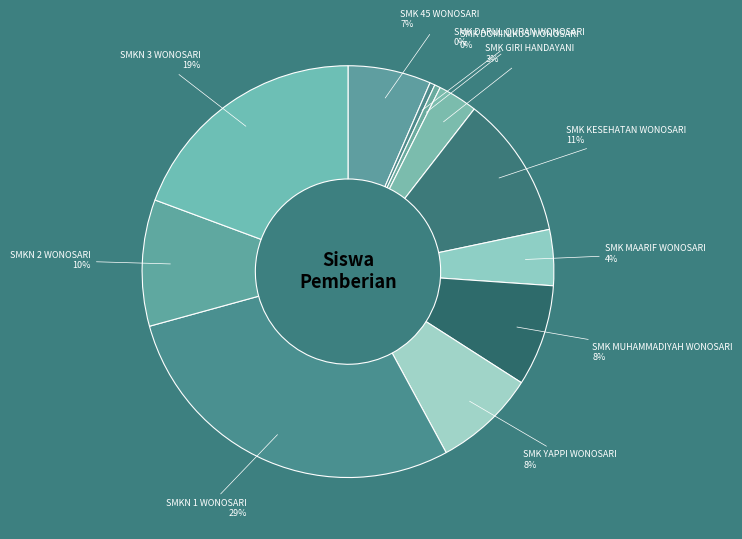

Do SMK DARUL QURAN WONOSARI and SMK DOMINIKUS WONOSARI together represent more than half of the pie?

No